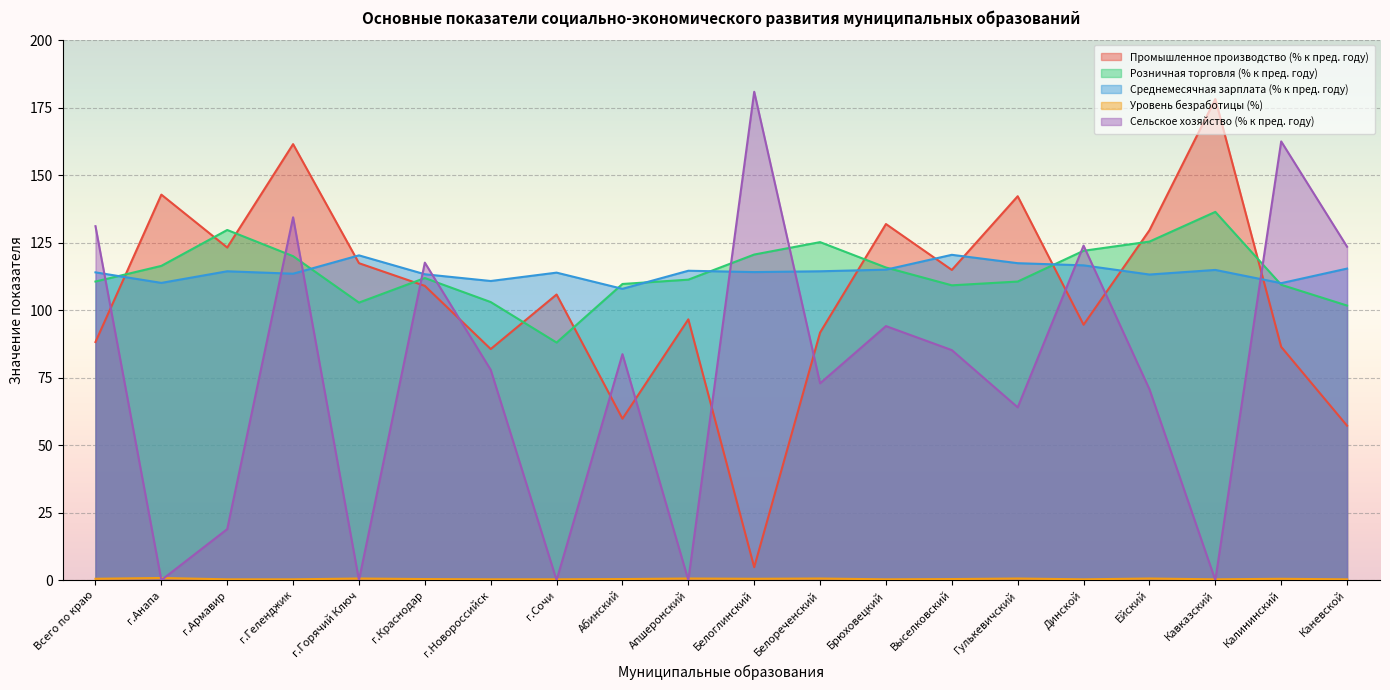

Where does the Промышленное производство (% к пред. году) series first go above 109?

г.Анапа